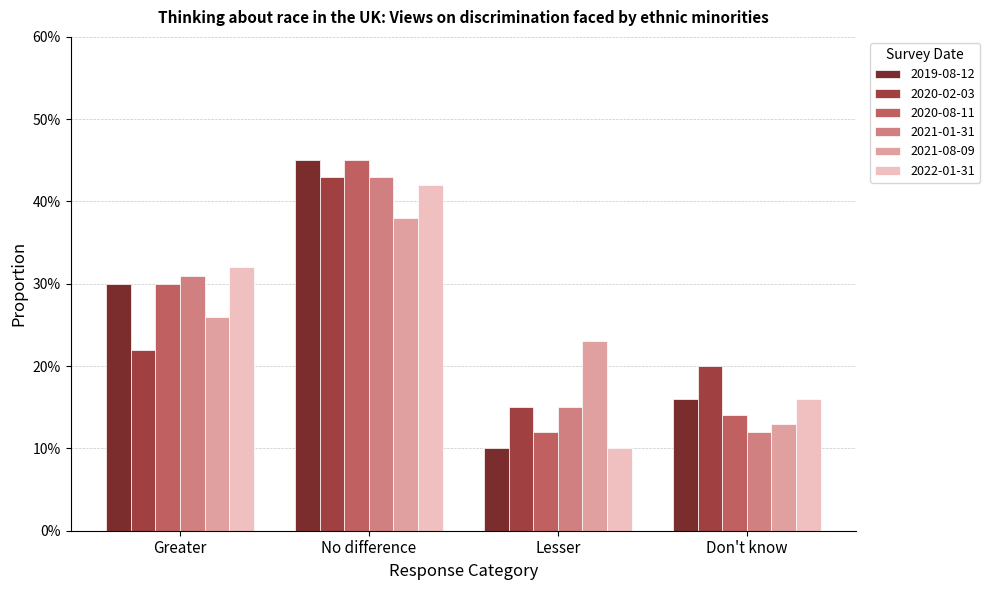

Where is 2020-08-11 nearest to the value 0?

Lesser